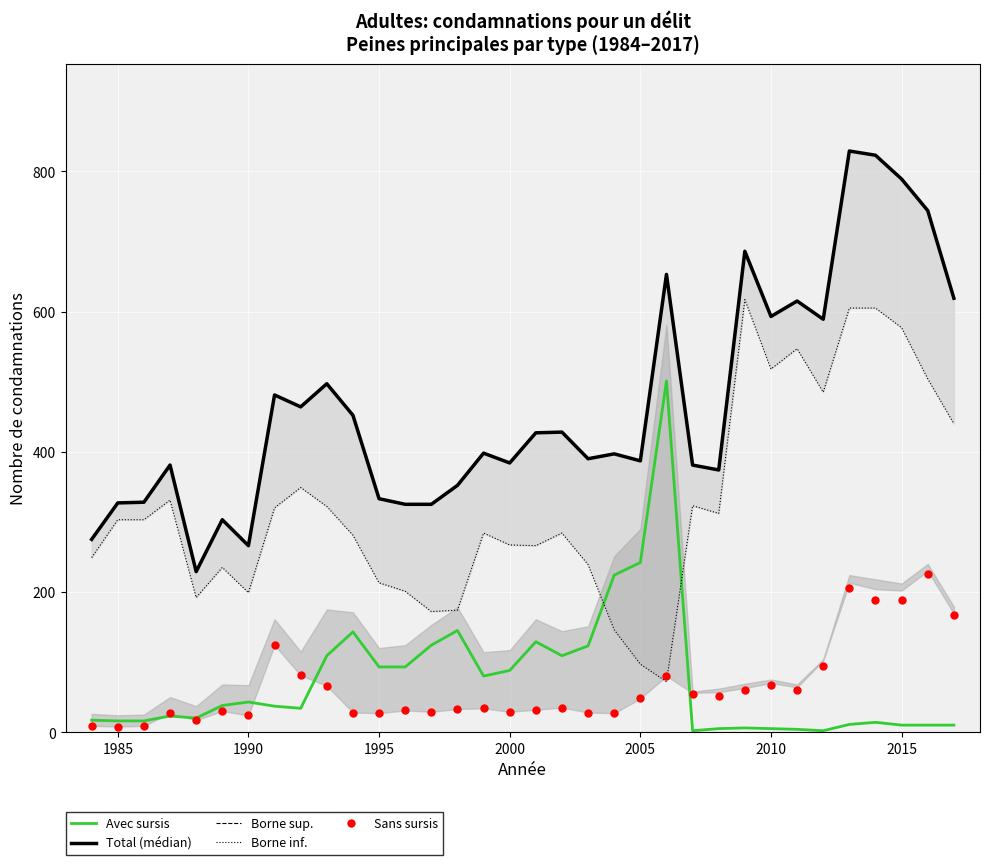

Which series has the largest Y range (max minus min)?

Total (médian)